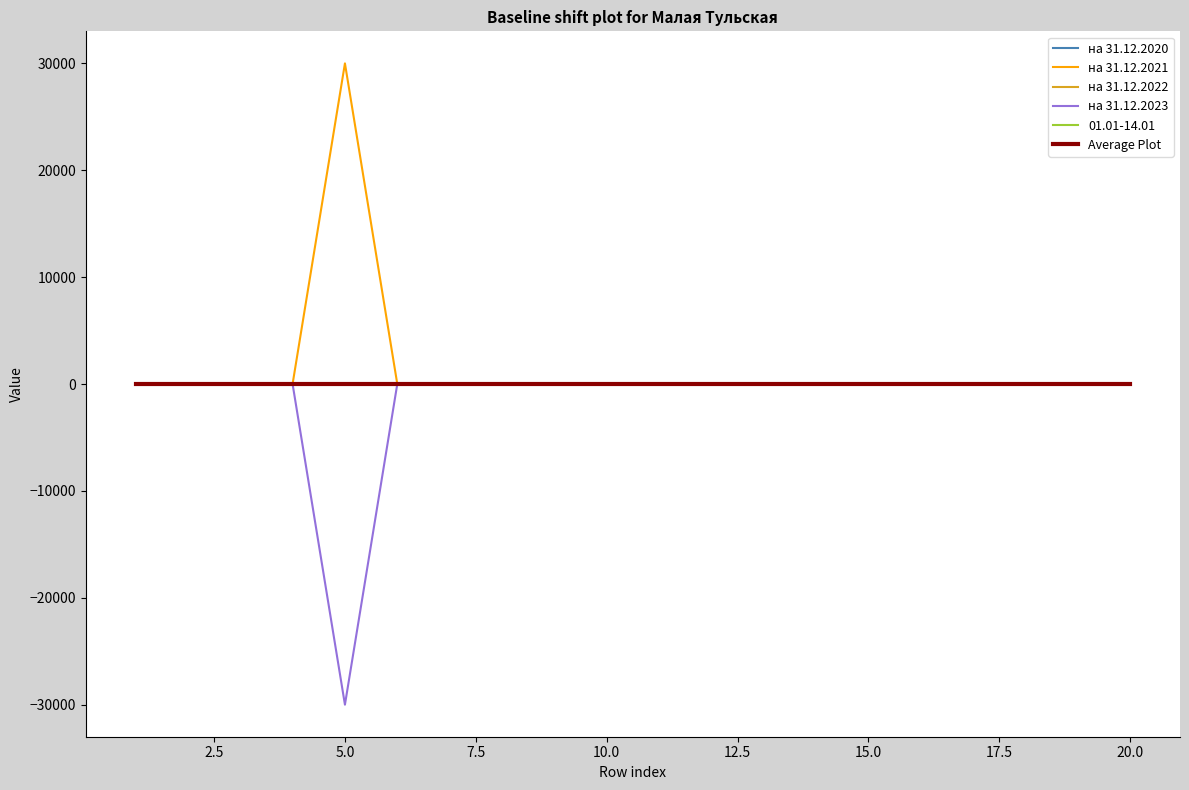

What is the difference between the maximum and second lowest values in the на 31.12.2021 series?

30000